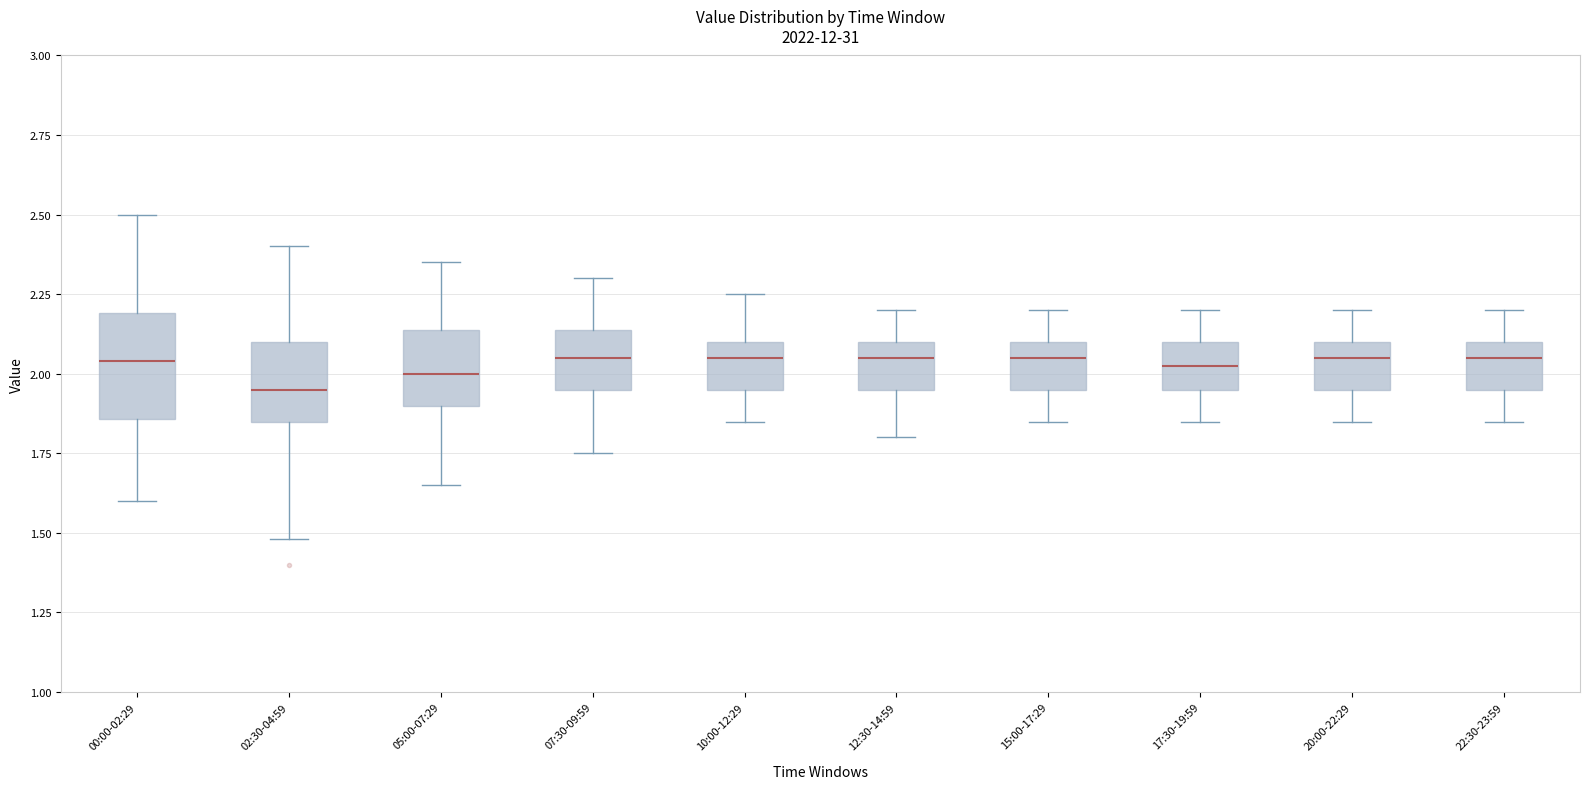

Reading left to right, read every box against the y-axis: the position of its median line, the range the box covers, and the ends of its whiskers. The values are not printed on the chart, so give them approximately, as read against the axis.

00:00-02:29: median 2.05, box 1.85 to 2.20, whiskers 1.60 to 2.50
02:30-04:59: median 1.95, box 1.85 to 2.10, whiskers 1.50 to 2.40
05:00-07:29: median 2.00, box 1.90 to 2.15, whiskers 1.65 to 2.35
07:30-09:59: median 2.05, box 1.95 to 2.15, whiskers 1.75 to 2.30
10:00-12:29: median 2.05, box 1.95 to 2.10, whiskers 1.85 to 2.25
12:30-14:59: median 2.05, box 1.95 to 2.10, whiskers 1.80 to 2.20
15:00-17:29: median 2.05, box 1.95 to 2.10, whiskers 1.85 to 2.20
17:30-19:59: median 2.05, box 1.95 to 2.10, whiskers 1.85 to 2.20
20:00-22:29: median 2.05, box 1.95 to 2.10, whiskers 1.85 to 2.20
22:30-23:59: median 2.05, box 1.95 to 2.10, whiskers 1.85 to 2.20